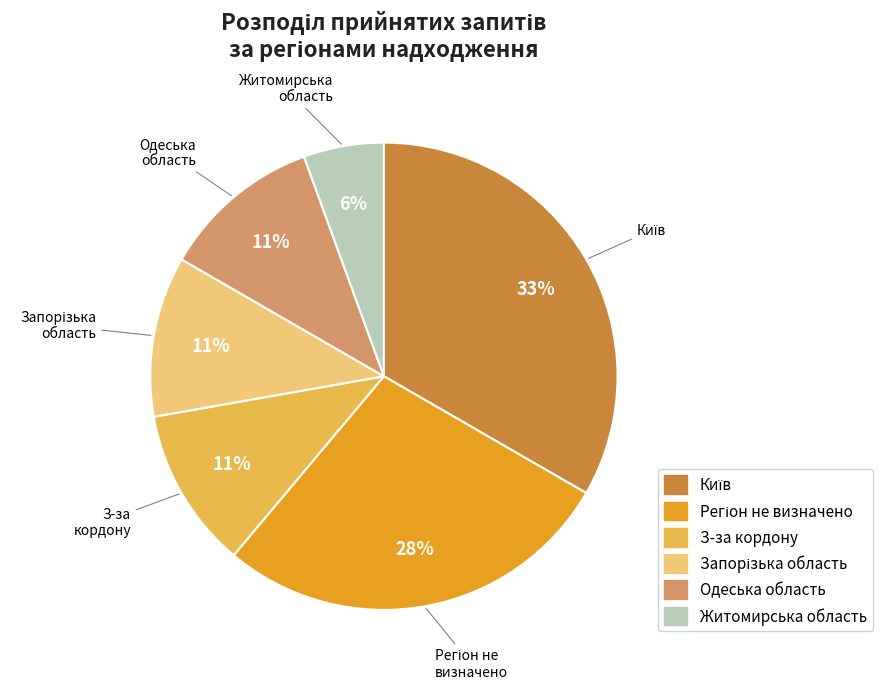

How many slices are in this pie chart?

6